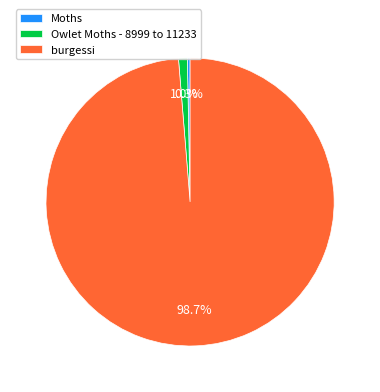

What is the smallest slice in the pie chart?

Moths